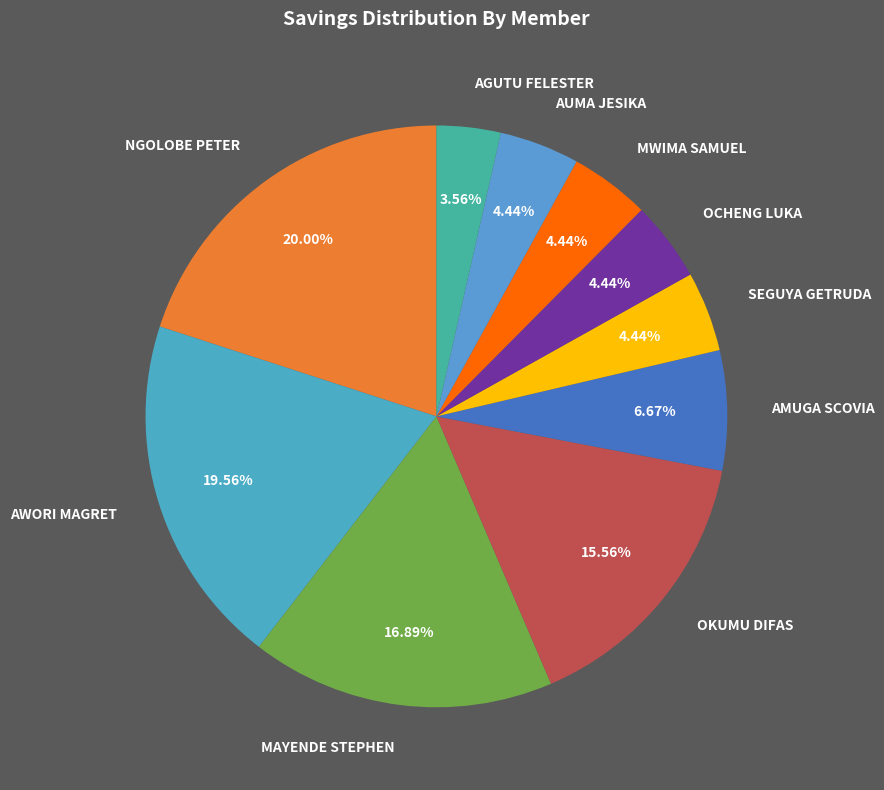

Approximately how many times larger is the value at OCHENG LUKA compared to AMUGA SCOVIA?

0.7